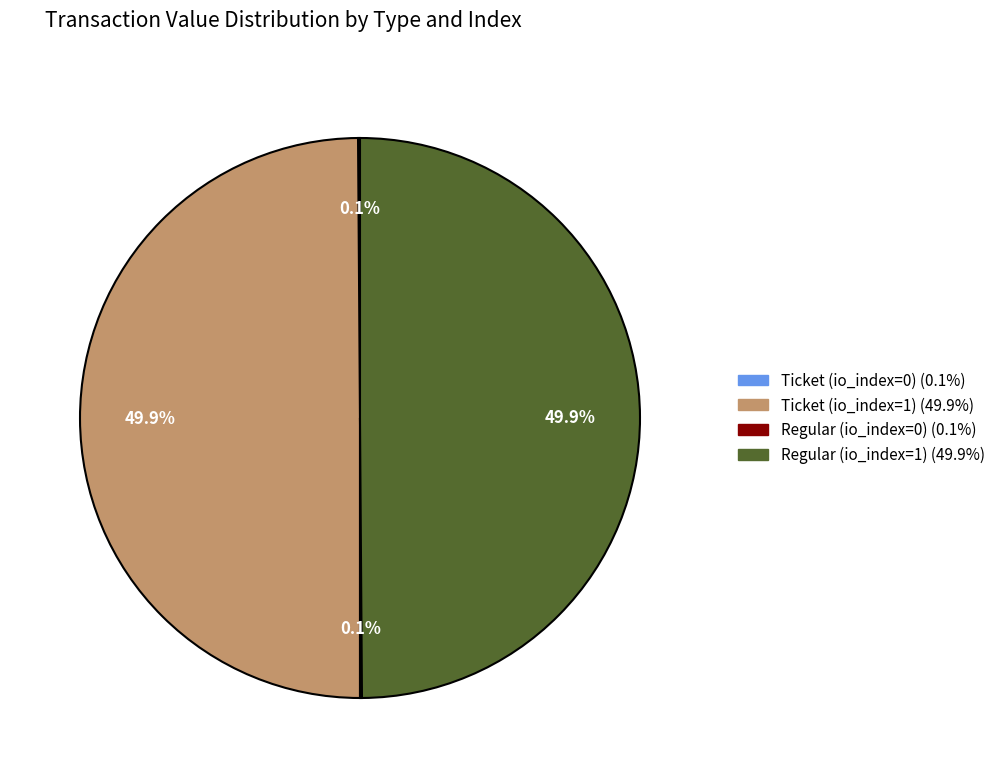

Combined, what portion of the pie is Regular (io_index=1) and Ticket (io_index=1)?

99.8%